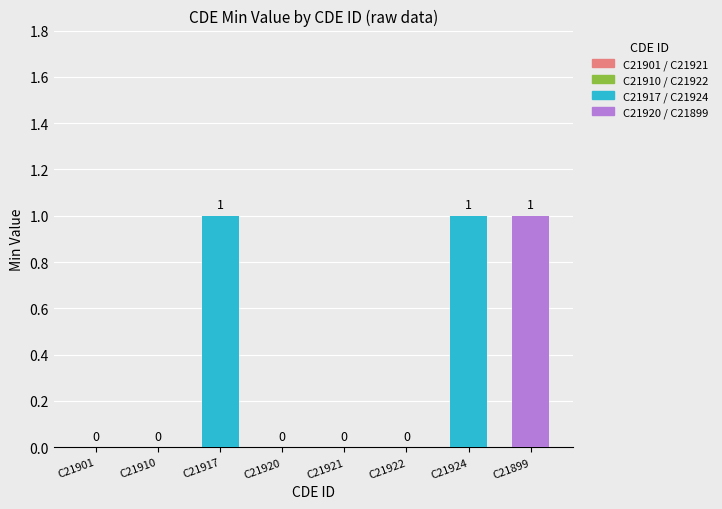

Between C21901 and C21917, which is larger?

C21917